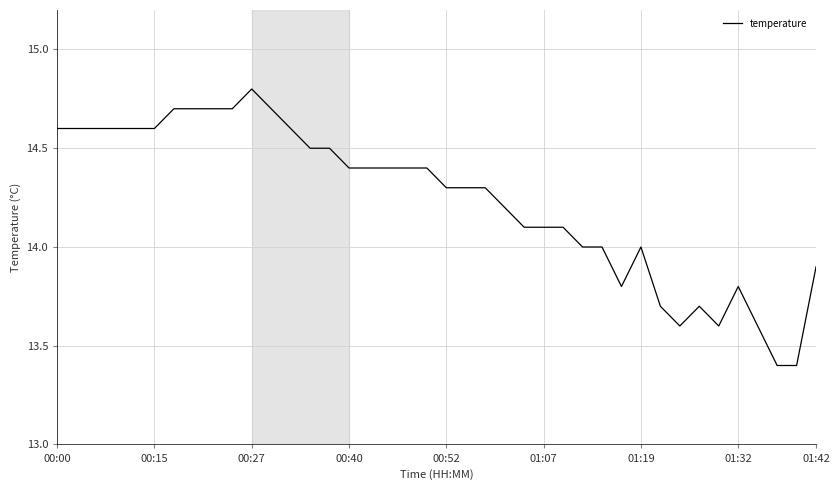

What is the maximum value shown in the chart?

14.8